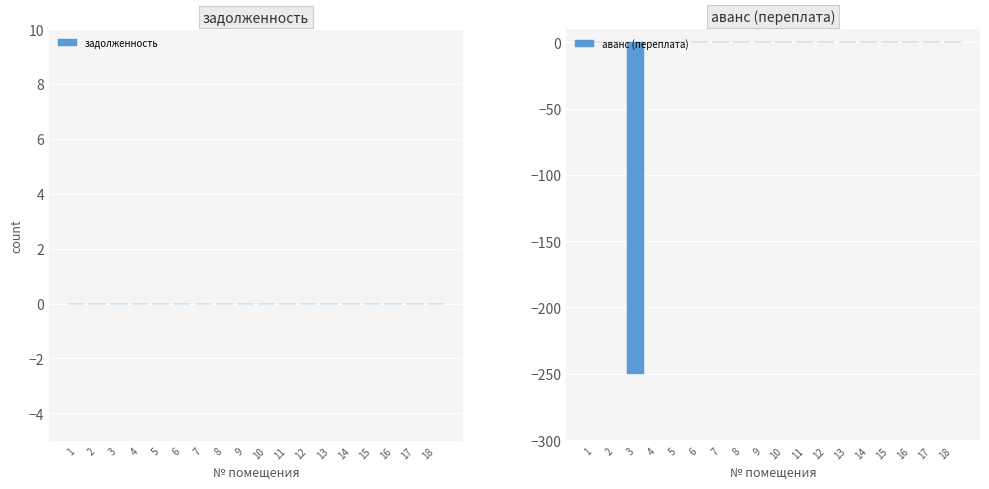

The value at 5 is 0.0. True or false?

True